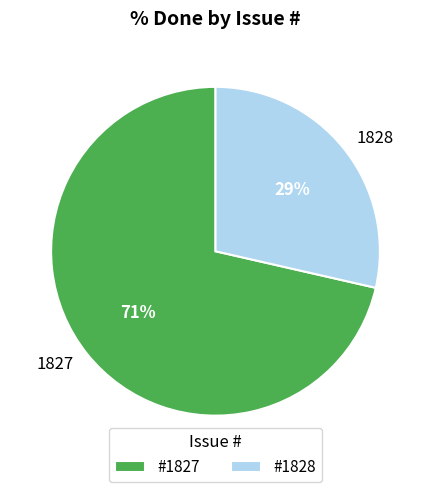

To the nearest percent, what portion does 1827 represent?

71%